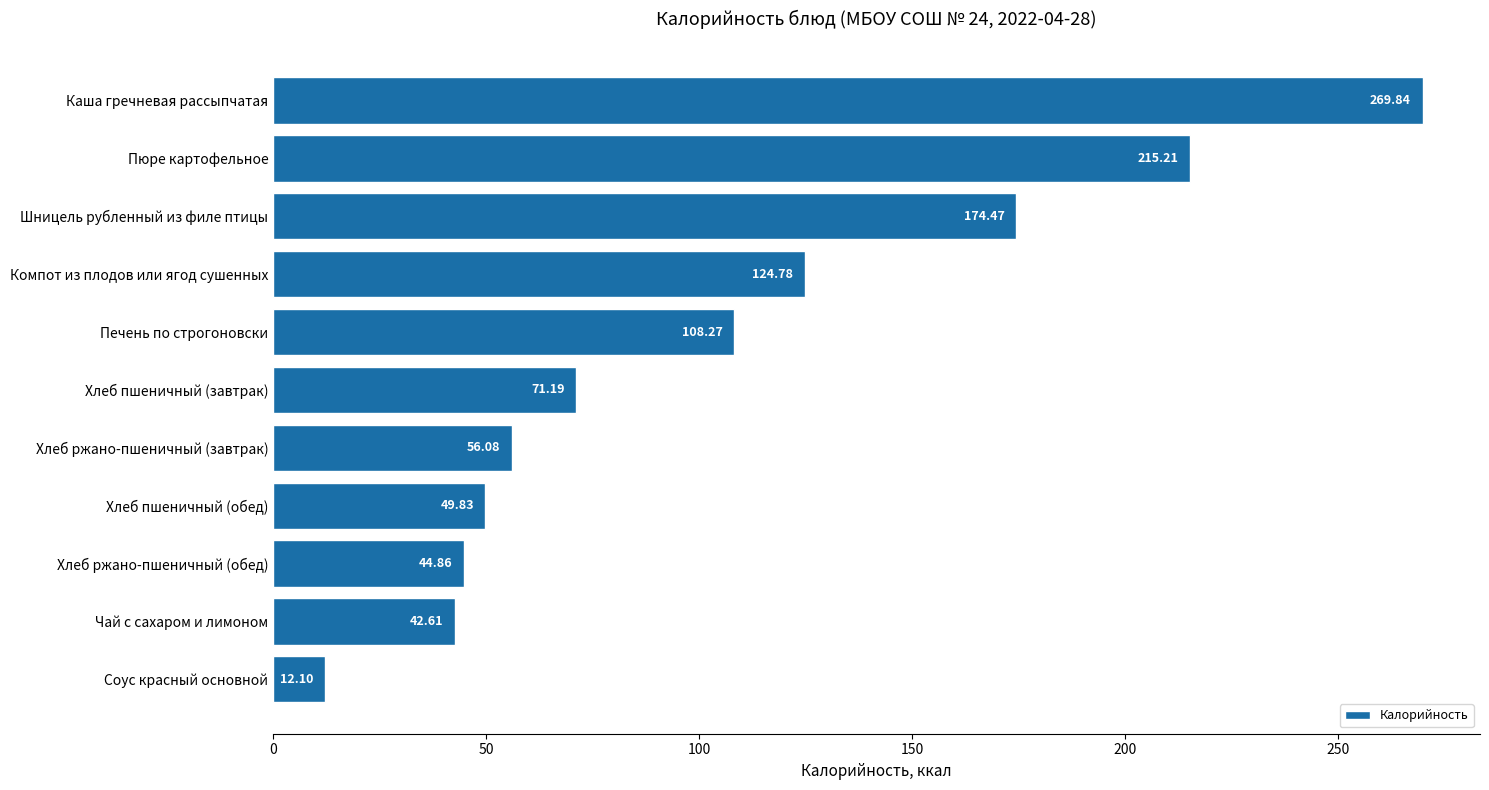

What is the sum of all values?

1169.2